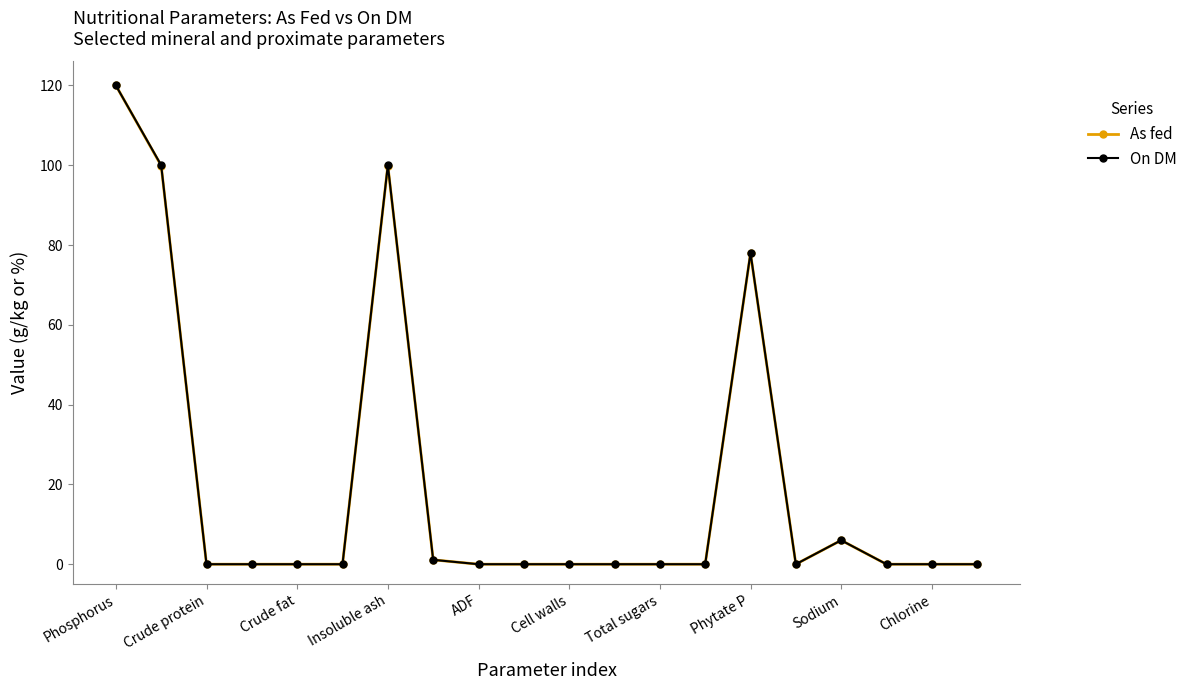

What is the greatest value displayed?

120.0